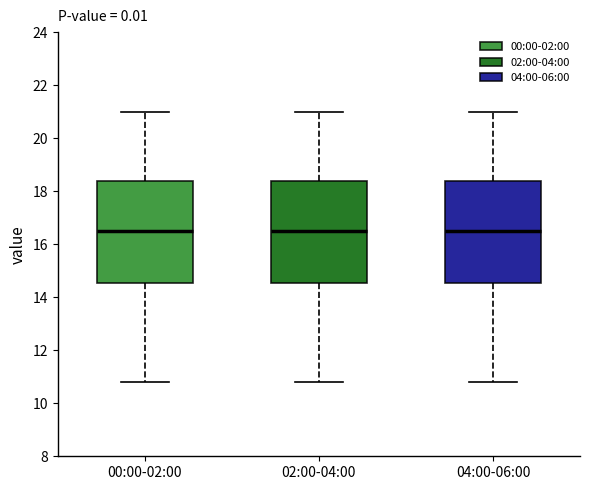

Reading left to right, transcribe this box plot: for each box, give where its median line is, the range the box spans, and where its two whiskers end, as read against the y-axis. The values are not printed on the chart, so give them approximately, as read against the axis.

00:00-02:00: median 16.6, box 14.6 to 18.4, whiskers 10.8 to 21.0
02:00-04:00: median 16.6, box 14.6 to 18.4, whiskers 10.8 to 21.0
04:00-06:00: median 16.6, box 14.6 to 18.4, whiskers 10.8 to 21.0